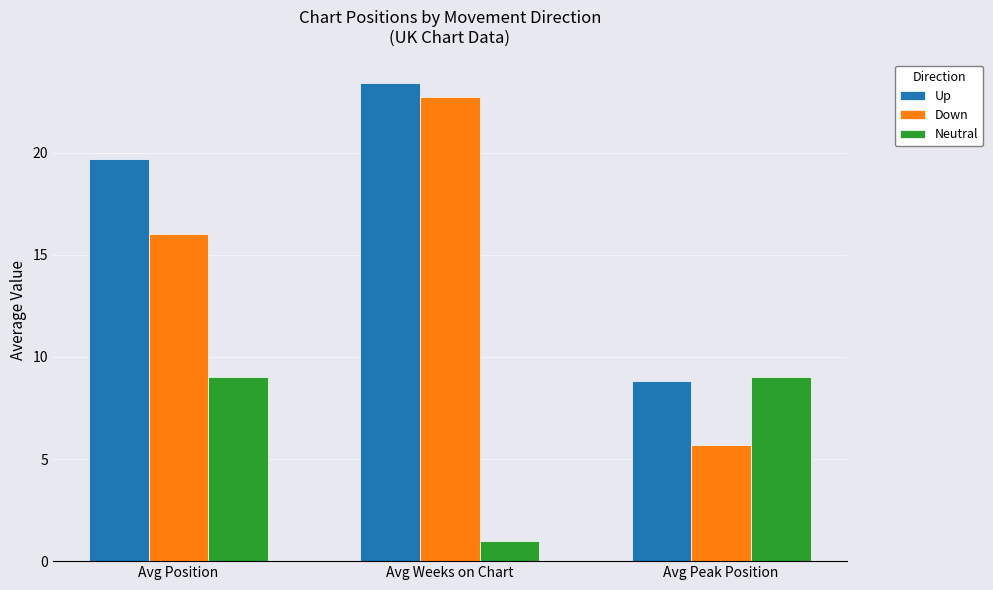

How many bars are there in total?

9